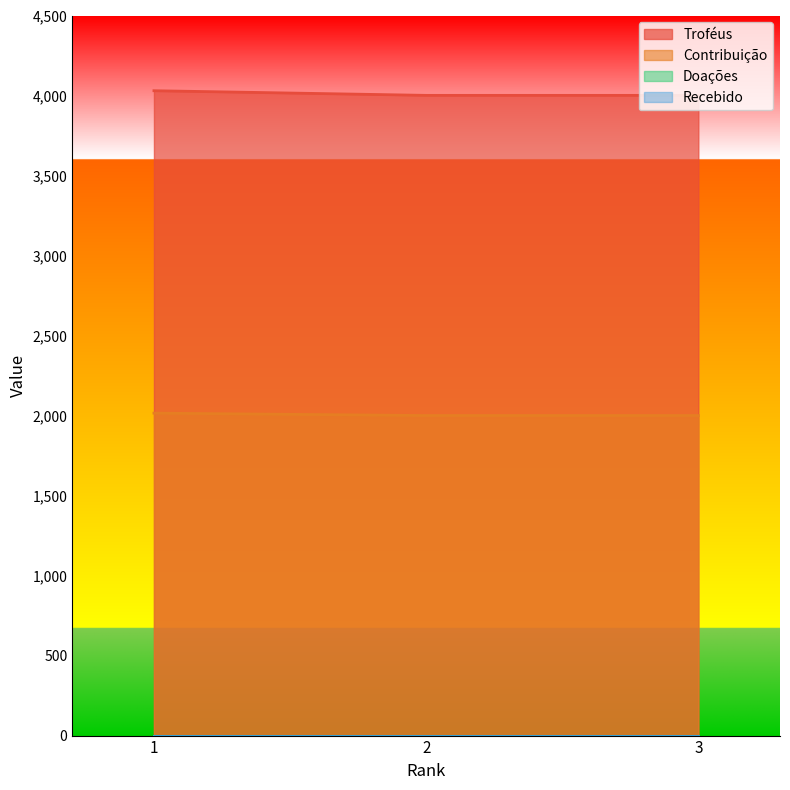

Is it true that Troféus equals 4001 at 3?

True